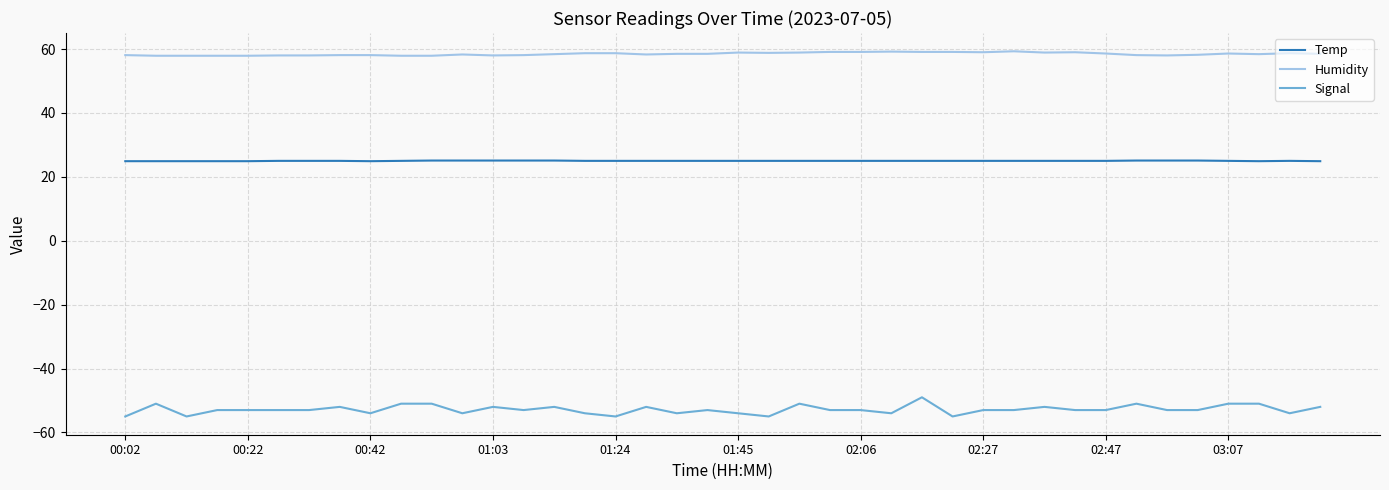

How many lines are shown in the chart?

3